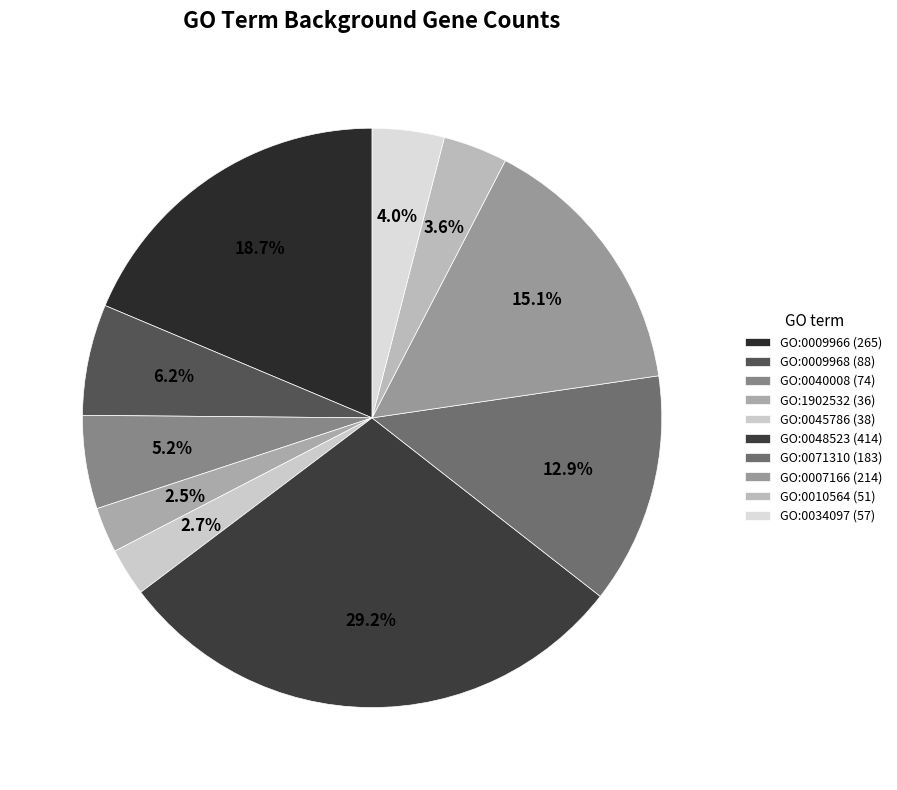

To the nearest percent, what is the combined percentage of GO:0009966 and GO:0045786?

21%